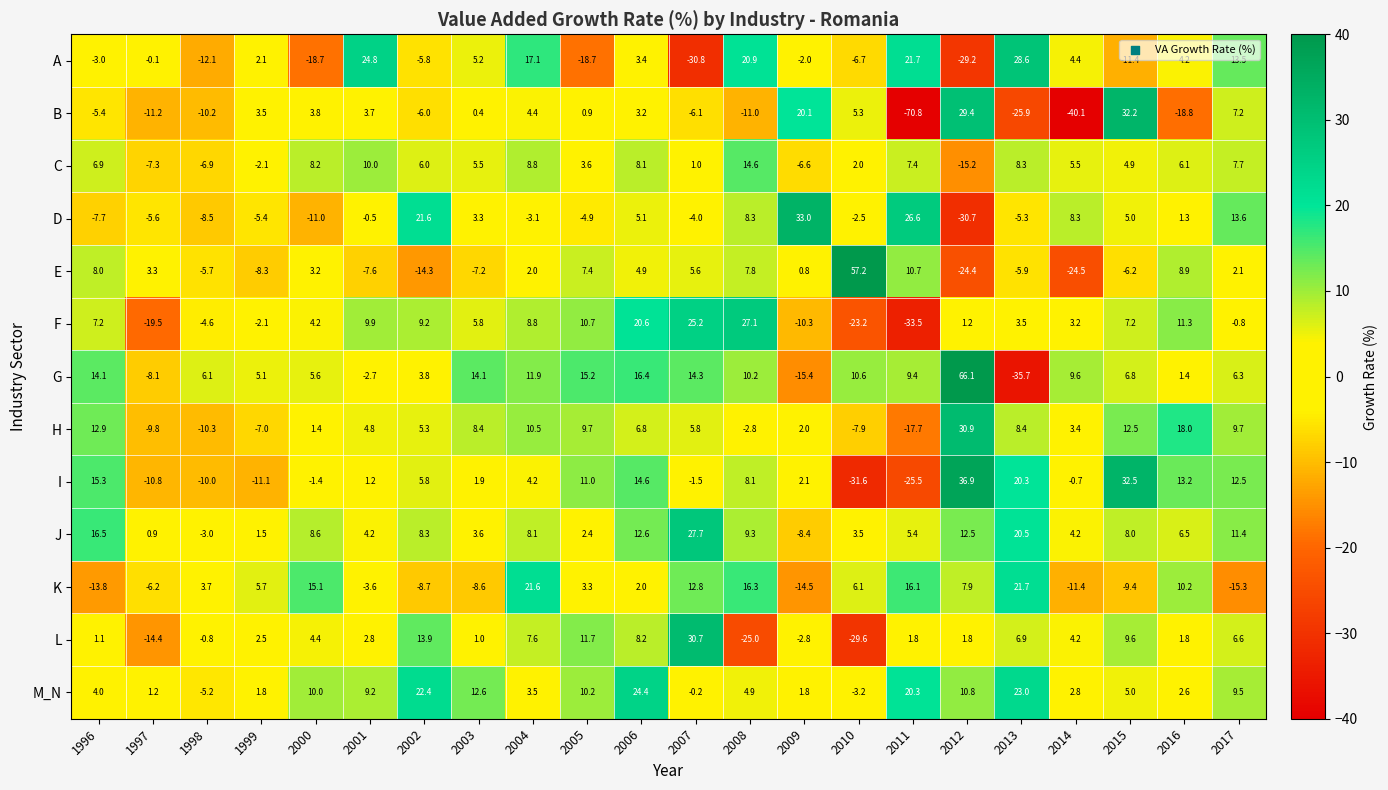

Is it true that L equals 6.6 at 2017?

True